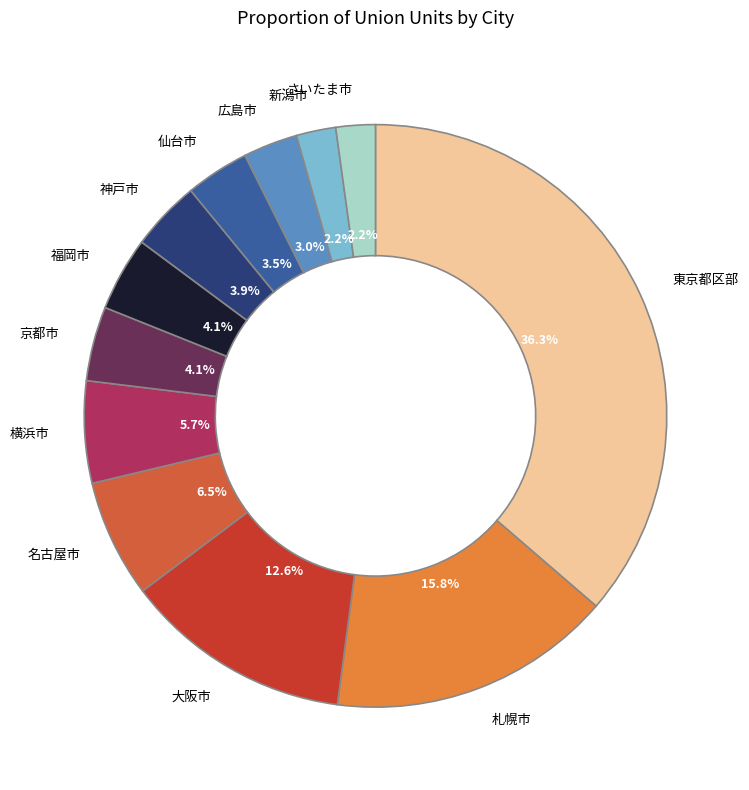

What is the largest slice in the pie chart?

東京都区部